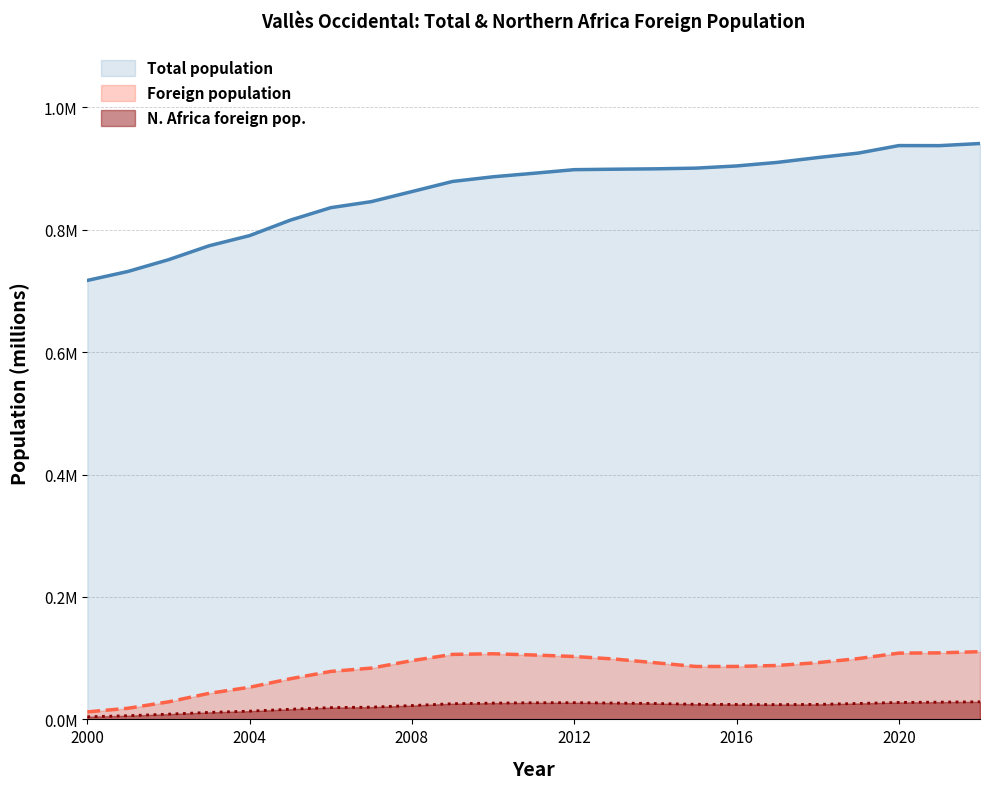

Rank the series by their maximum value, from highest to lowest.

Total population, Foreign population, N. Africa foreign pop.